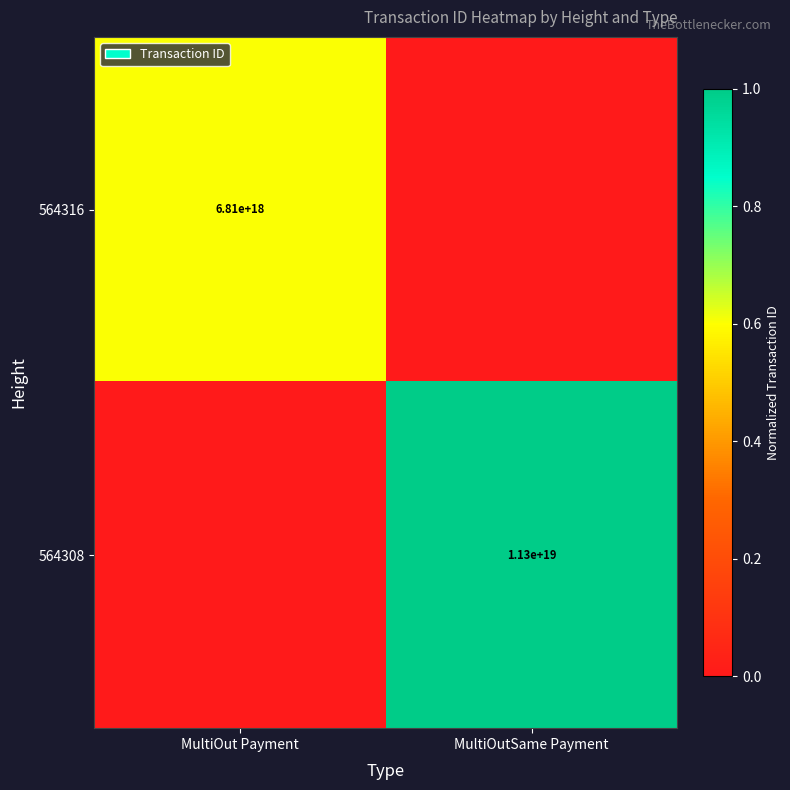

What is the maximum value shown in the chart?

1.0